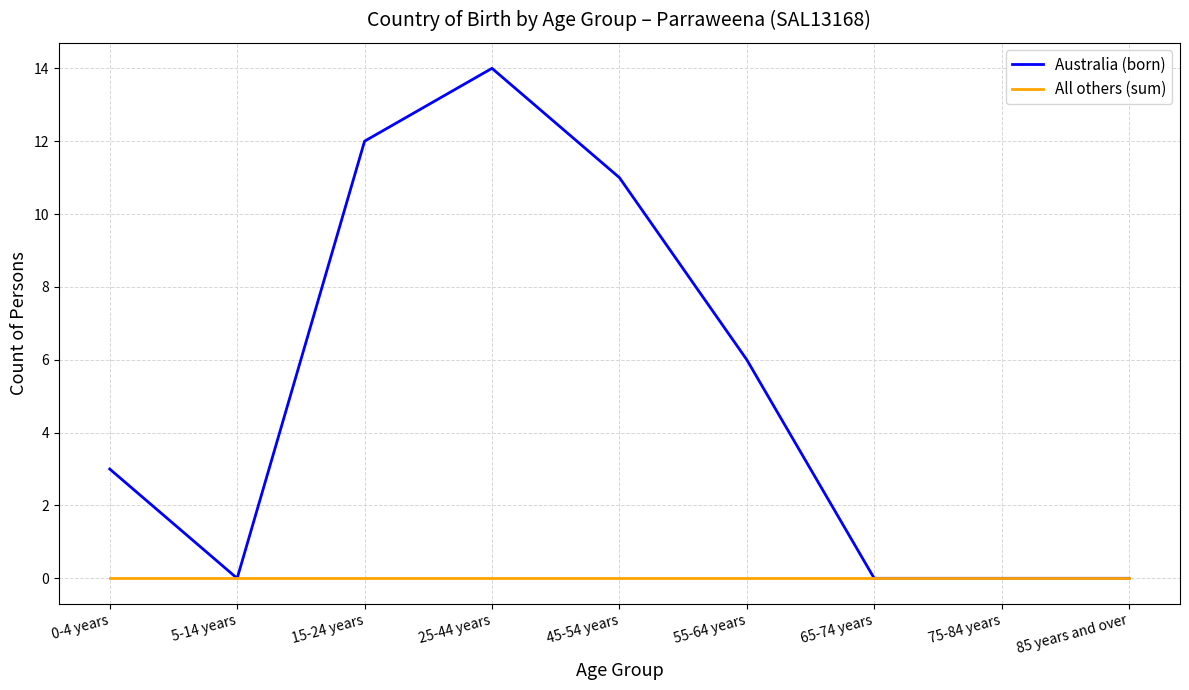

Reading left to right, list all the values displayed in this chart.

Australia (born): 3	0	12	14	11	6	0	0	0
All others (sum): 0	0	0	0	0	0	0	0	0